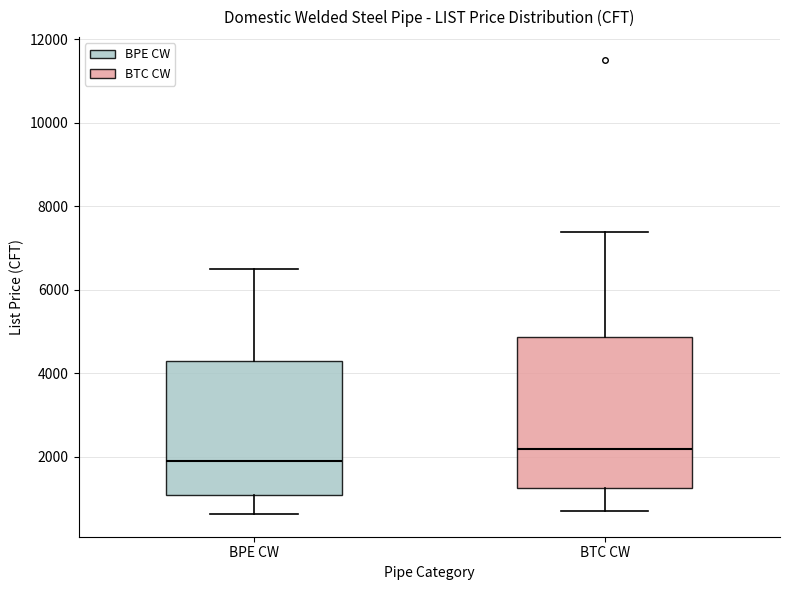

Reading left to right, transcribe this box plot: for each box, give where its median line is, the range the box spans, and where its two whiskers end, as read against the y-axis. The values are not printed on the chart, so give them approximately, as read against the axis.

BPE CW: median 2000, box 1000 to 4200, whiskers 600 to 6400
BTC CW: median 2200, box 1200 to 4800, whiskers 800 to 7400